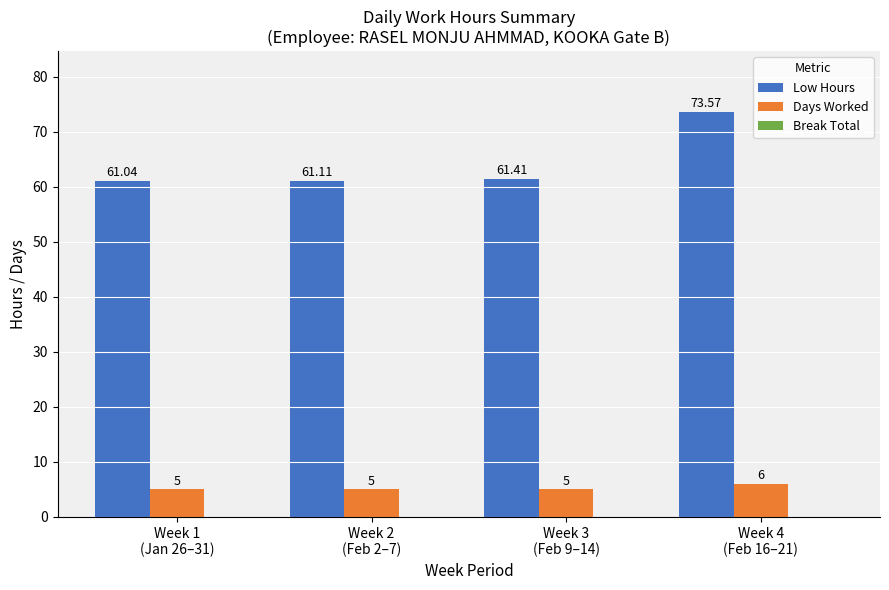

Rank the series at Week 1
(Jan 26–31) from highest to lowest value.

Low Hours, Days Worked